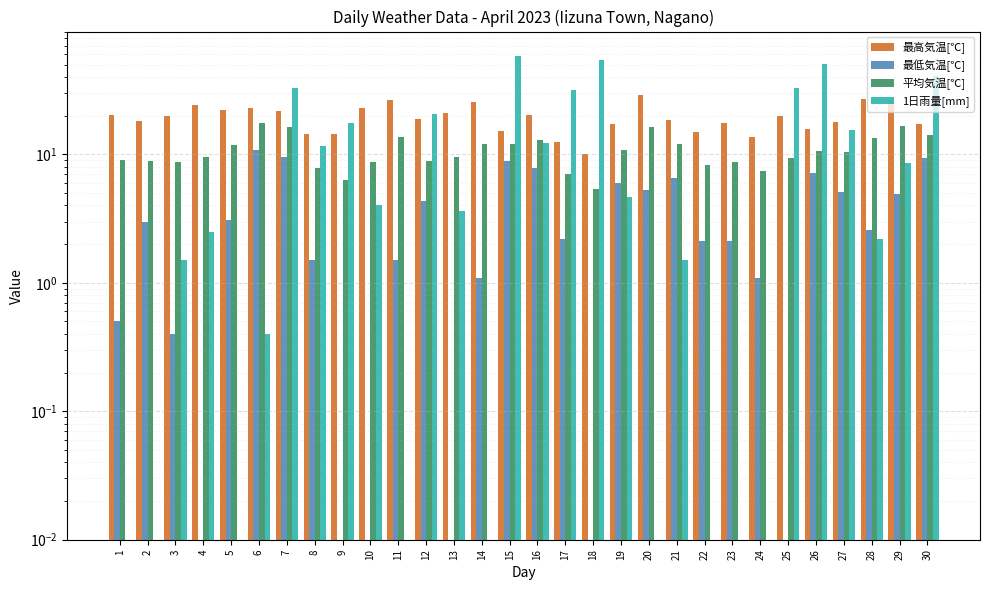

Reading left to right, extract all data points from this chart.

最高気温[℃]: 1=20.3	2=18.3	3=19.8	4=24.2	5=22.2	6=23.0	7=21.8	8=14.3	9=14.4	10=22.8	11=26.3	12=18.8	13=21.0	14=25.4	15=15.1	16=20.1	17=12.4	18=10.0	19=17.2	20=28.9	21=18.5	22=14.9	23=17.5	24=13.7	25=19.8	26=15.9	27=17.9	28=27.1	29=26.9	30=17.2
最低気温[℃]: 1=0.5	2=3.0	3=0.4	4=0.0	5=3.1	6=10.9	7=9.6	8=1.5	9=0.0	10=0.0	11=1.5	12=4.3	13=0.0	14=1.1	15=8.9	16=7.8	17=2.2	18=0.0	19=6.0	20=5.3	21=6.5	22=2.1	23=2.1	24=1.1	25=0.0	26=7.1	27=5.1	28=2.6	29=4.9	30=9.4
平均気温[℃]: 1=9.1	2=8.9	3=8.8	4=9.6	5=11.9	6=17.5	7=16.3	8=7.8	9=6.3	10=8.8	11=13.6	12=8.9	13=9.6	14=12.0	15=12.0	16=13.0	17=7.0	18=5.4	19=10.9	20=16.3	21=12.1	22=8.3	23=8.8	24=7.4	25=9.4	26=10.6	27=10.4	28=13.4	29=16.7	30=14.1
1日雨量[mm]: 1=0.0	2=0.0	3=1.5	4=2.5	5=0.0	6=0.4	7=32.6	8=11.7	9=17.5	10=4.0	11=0.0	12=20.6	13=3.6	14=0.0	15=58.6	16=12.2	17=31.7	18=54.7	19=4.7	20=0.0	21=1.5	22=0.0	23=0.0	24=0.0	25=32.9	26=50.8	27=15.5	28=2.2	29=8.6	30=41.0